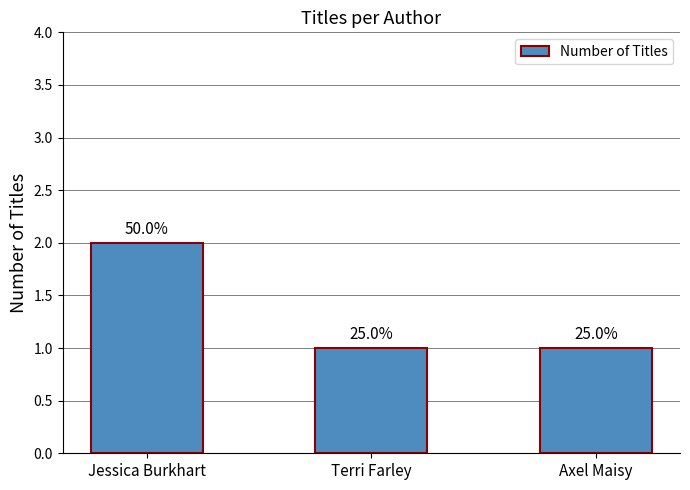

What is the label of the 3rd bar from the left?

Axel Maisy